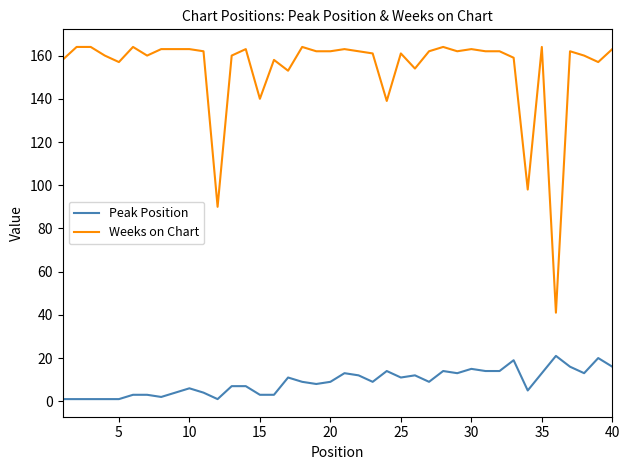

Which series has the largest total across all categories?

Weeks on Chart